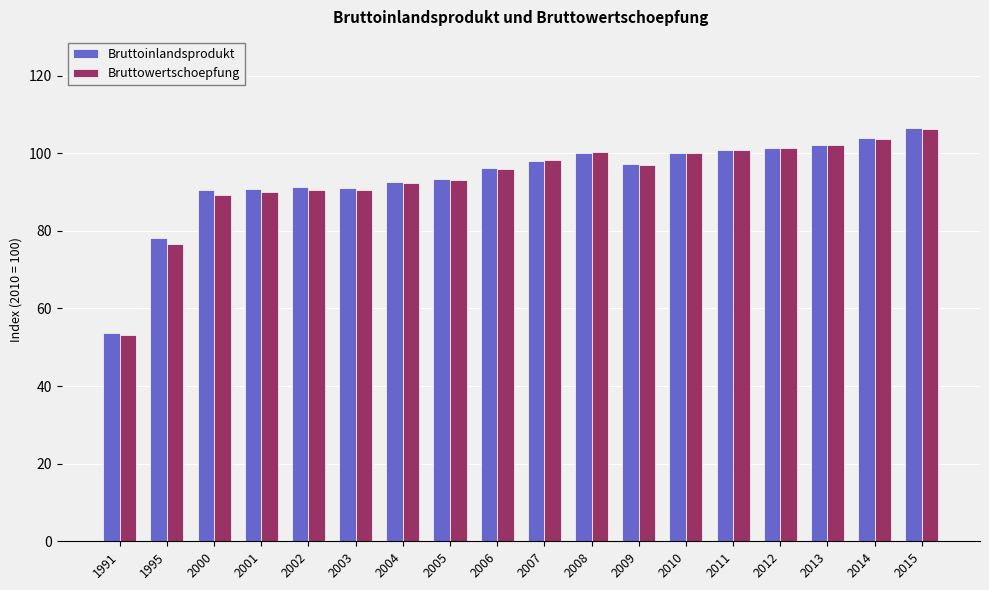

Which series has the largest range (max minus min)?

Bruttowertschoepfung